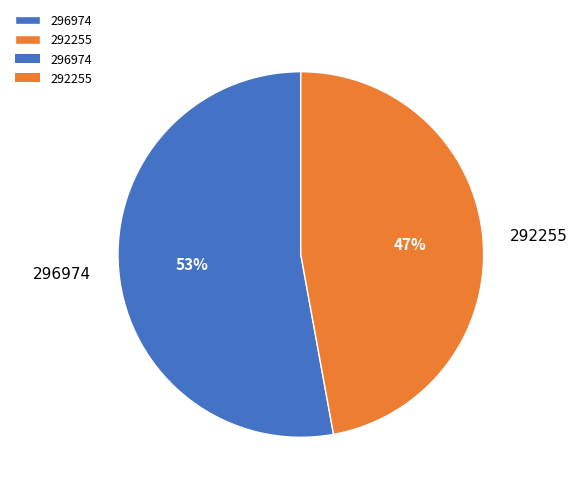

The 296974 slice represents 53% of the pie. True or false?

True